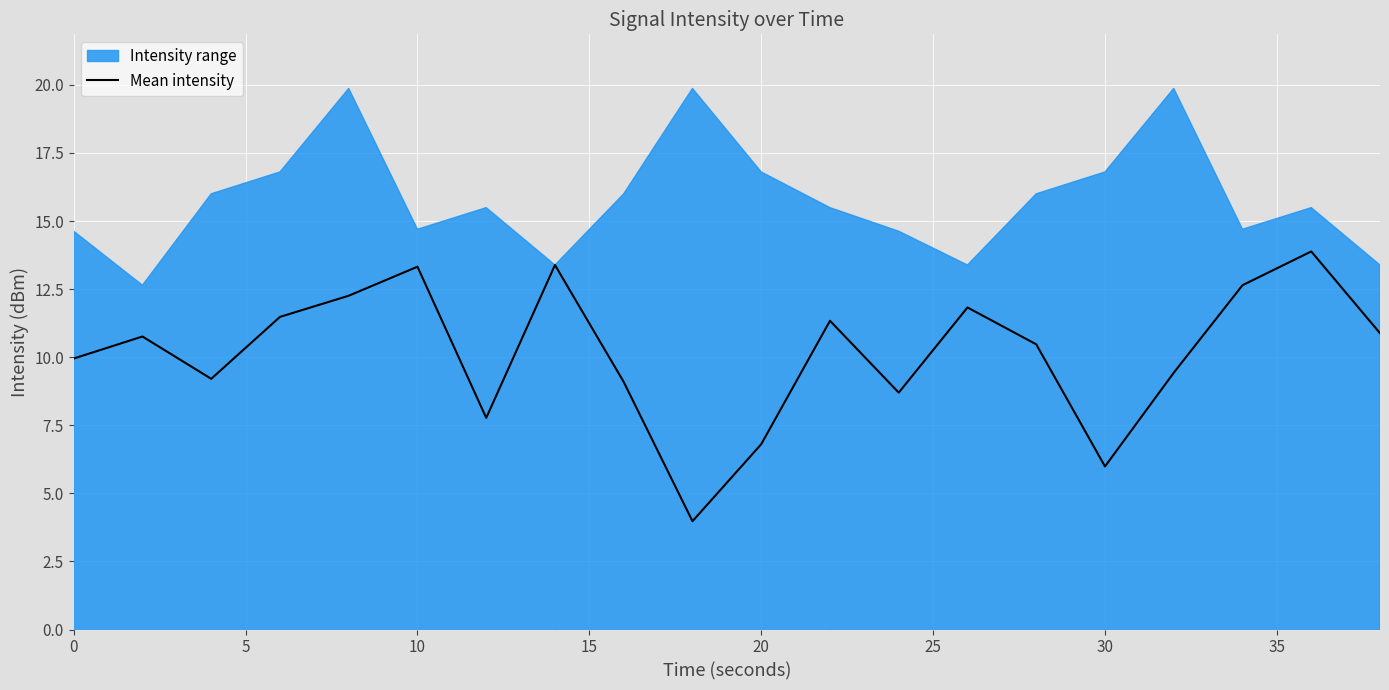

How many points are lower than both their immediate neighbors (excluding endpoints)?

5